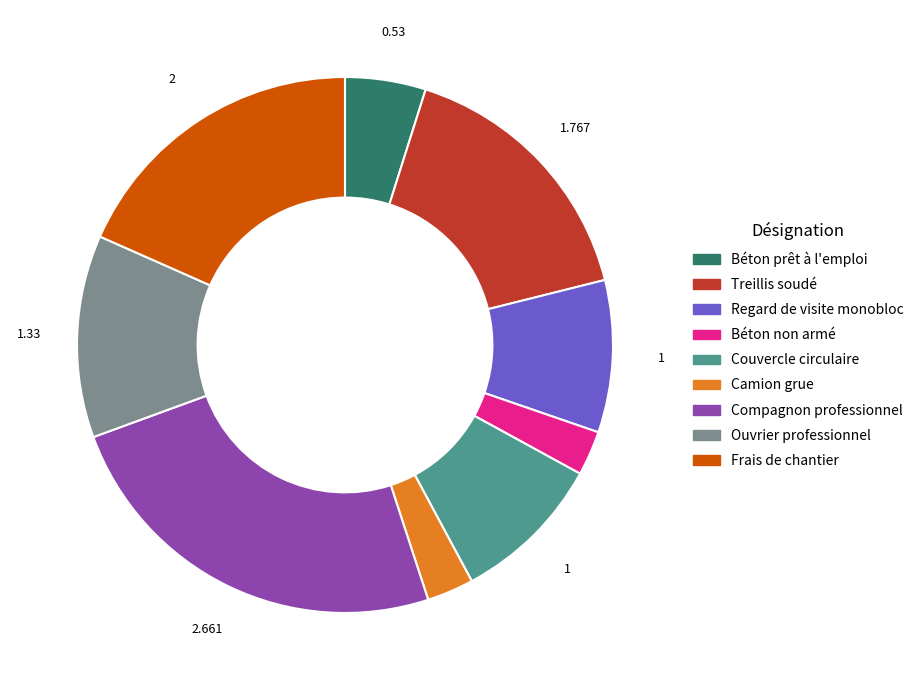

Is Béton non armé the majority of the pie?

No